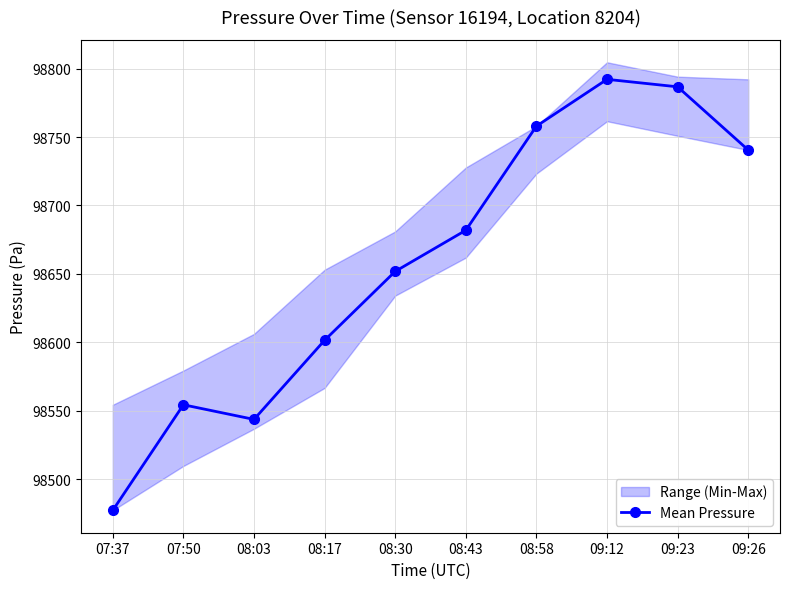

Reading left to right, extract all data points from this chart.

98477.3	98554.4	98543.7	98601.5	98651.8	98681.9	98757.9	98792.1	98786.7	98740.5